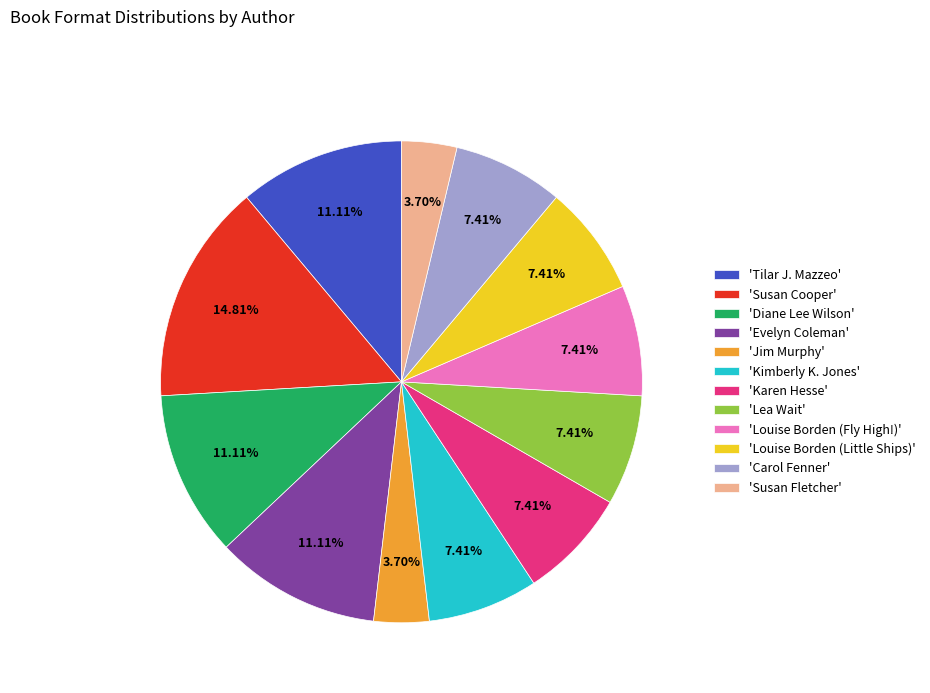

Do 'Susan Cooper' and 'Jim Murphy' together represent more than half of the pie?

No